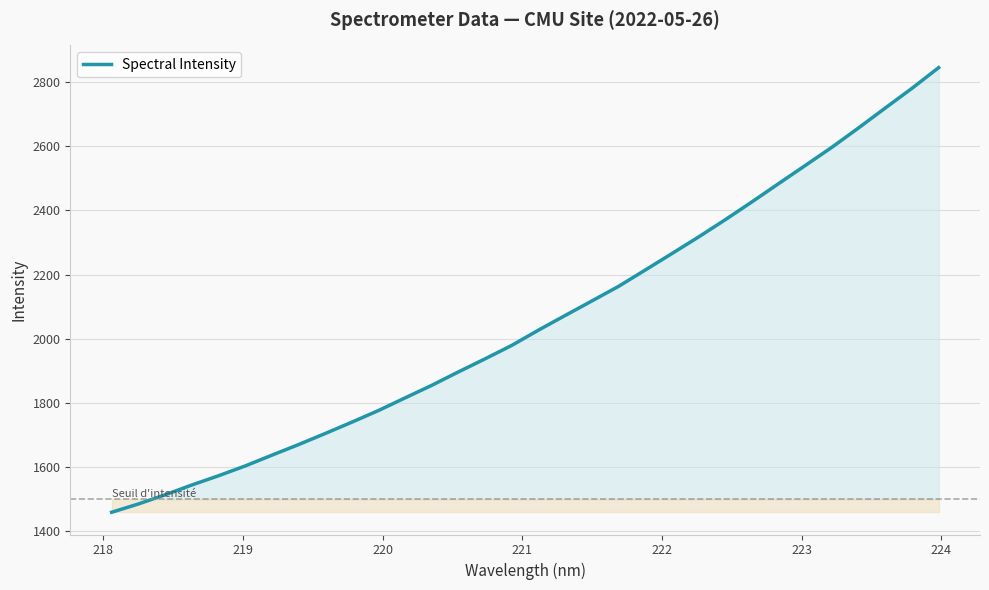

What is the minimum value shown in the chart?

1459.1